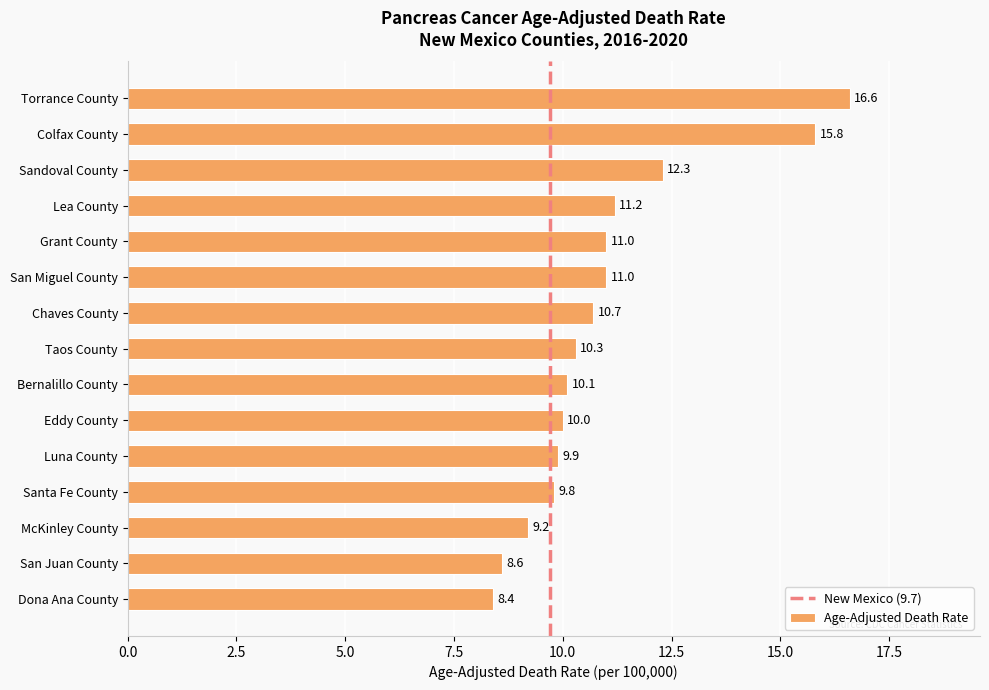

Reading top to bottom, what are all the values shown in this chart?

Torrance County=16.6	Colfax County=15.8	Sandoval County=12.3	Lea County=11.2	Grant County=11.0	San Miguel County=11.0	Chaves County=10.7	Taos County=10.3	Bernalillo County=10.1	Eddy County=10.0	Luna County=9.9	Santa Fe County=9.8	McKinley County=9.2	San Juan County=8.6	Dona Ana County=8.4